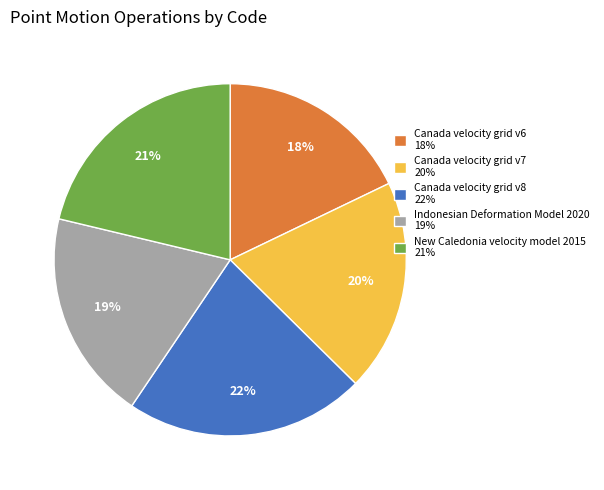

Is New Caledonia velocity model 2015 the majority of the pie?

No